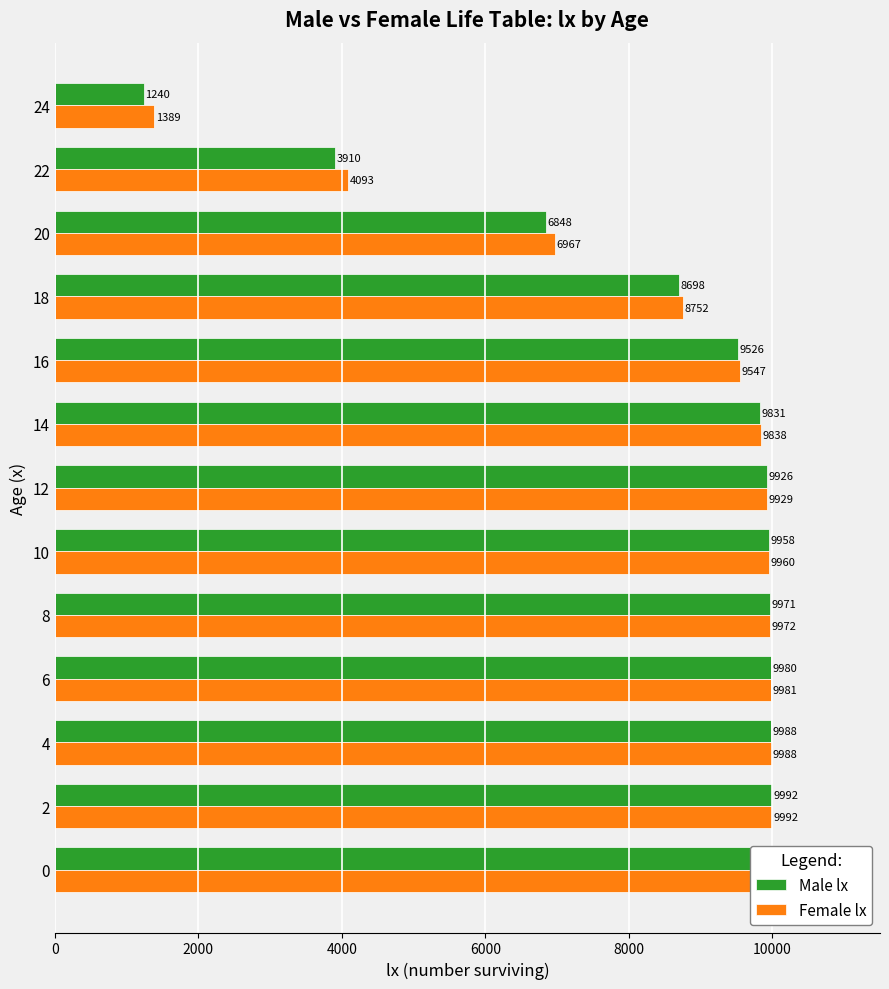

How many categories are shown in the chart?

13